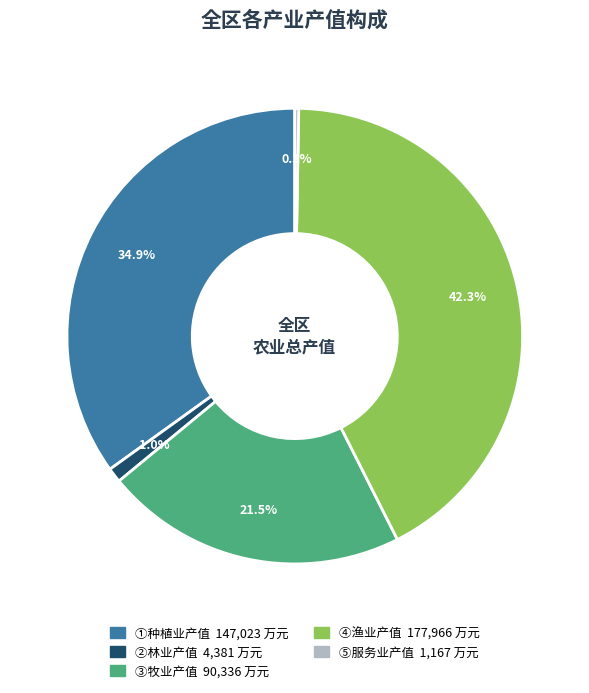

Is the sum of ④渔业产值 and ③牧业产值 greater than half?

Yes